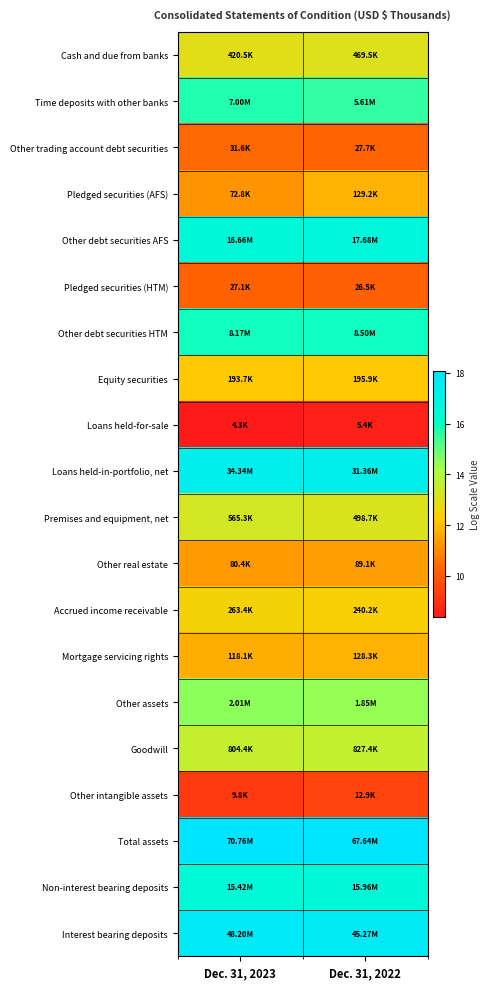

Between Dec. 31, 2023 and Dec. 31, 2022, which is larger?

Dec. 31, 2022